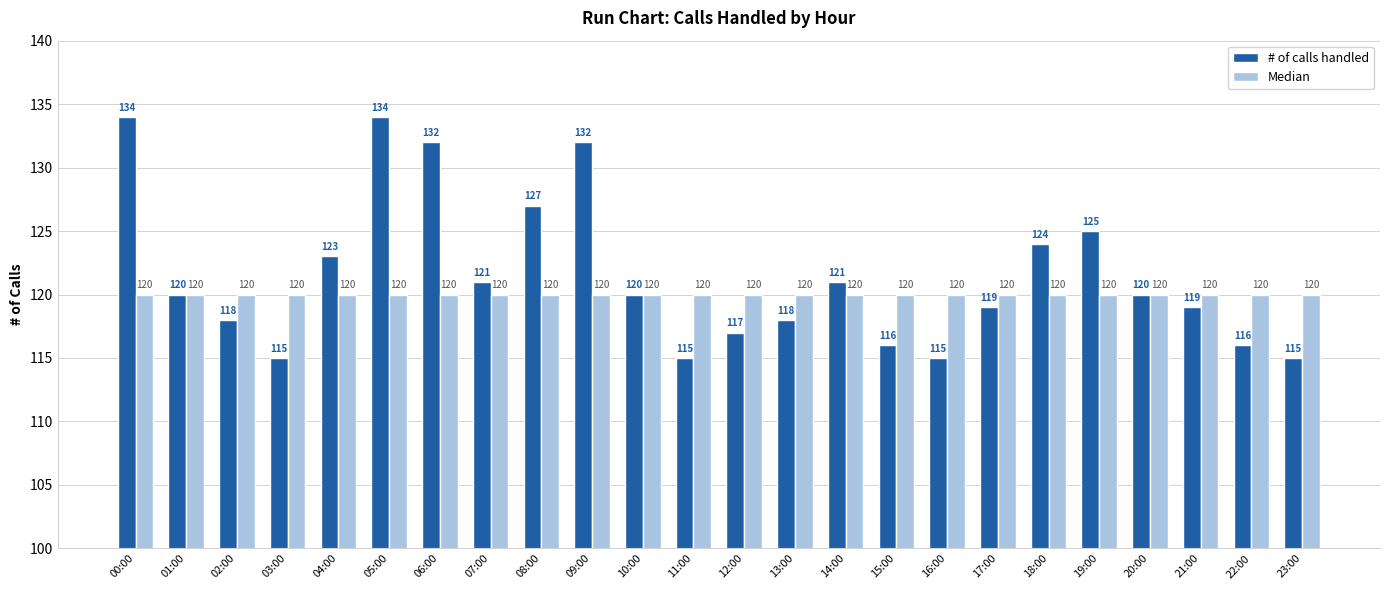

Which series has the widest spread of values?

# of calls handled